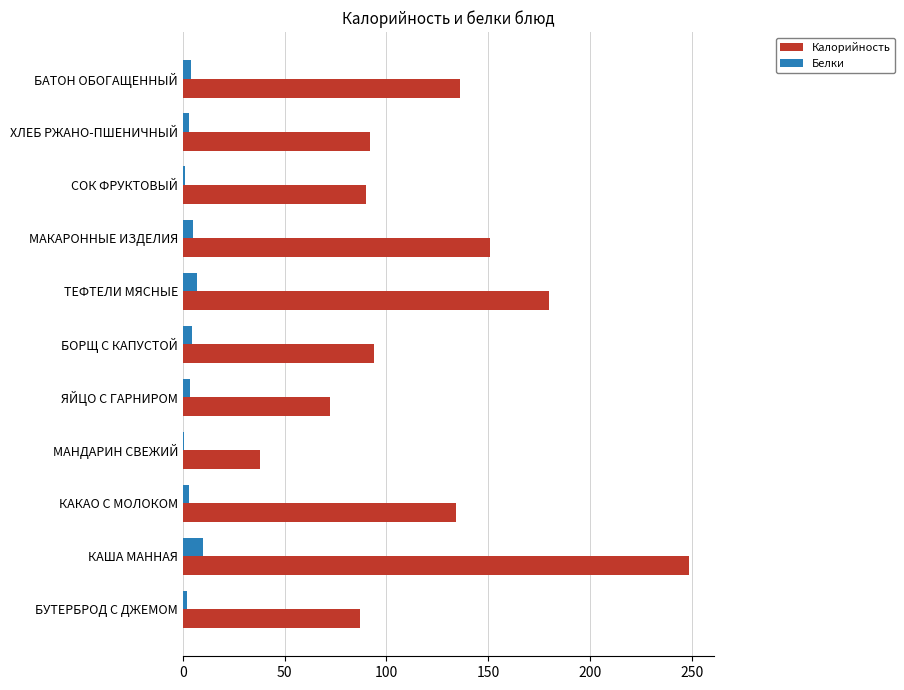

The value of Калорийность at ТЕФТЕЛИ МЯСНЫЕ is 180.0. True or false?

True